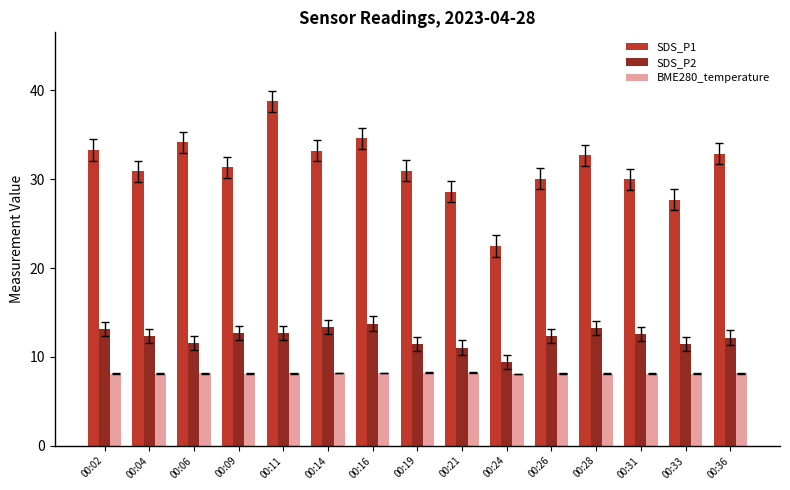

At which label does SDS_P2 first exceed 12?

00:02